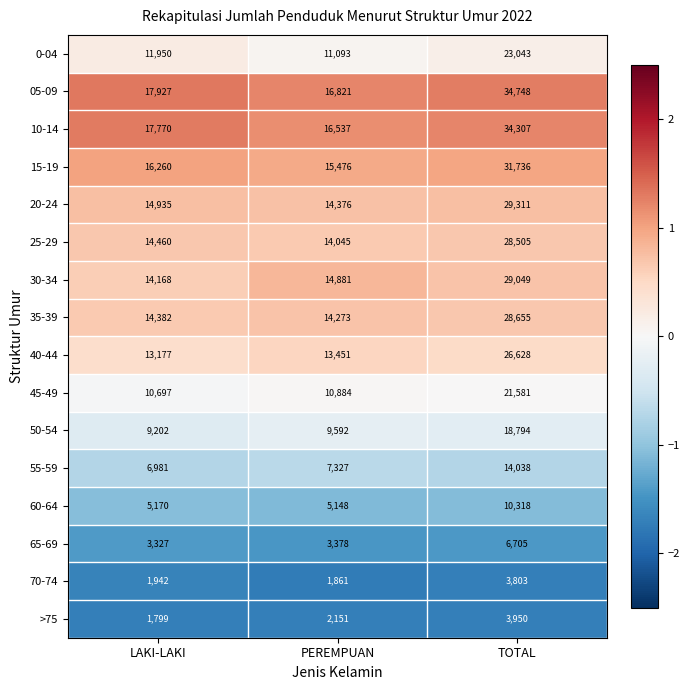

Which series has the largest total across all categories?

05-09